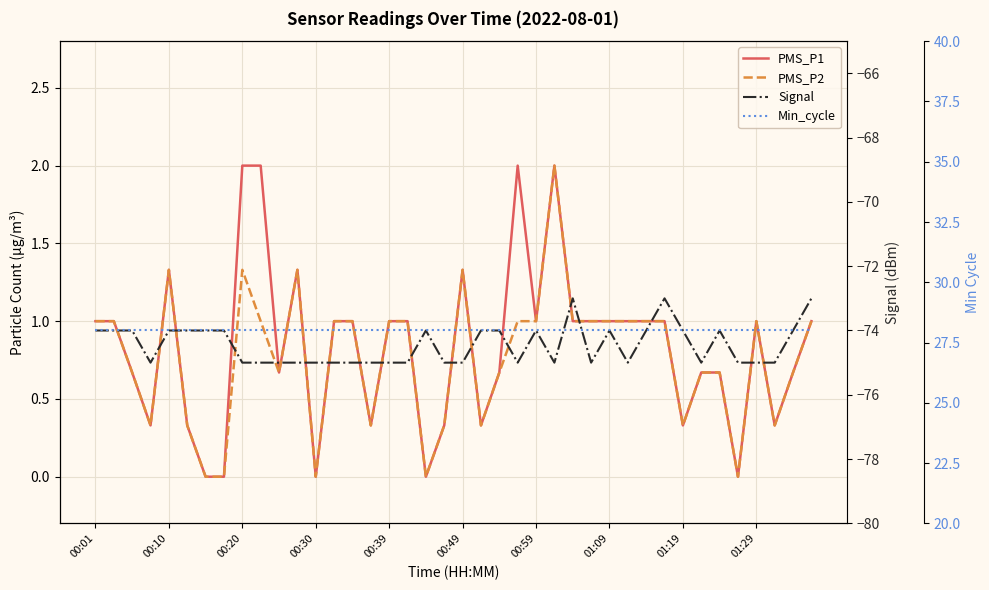

At how many categories does at least one series exceed -14?

40